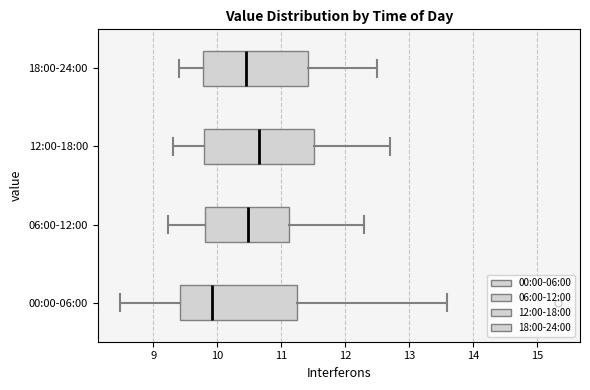

Where does the left whisker of the box for 06:00-12:00 end on the x-axis? The values are not printed on the chart, so give them approximately, as read against the axis.

9.2